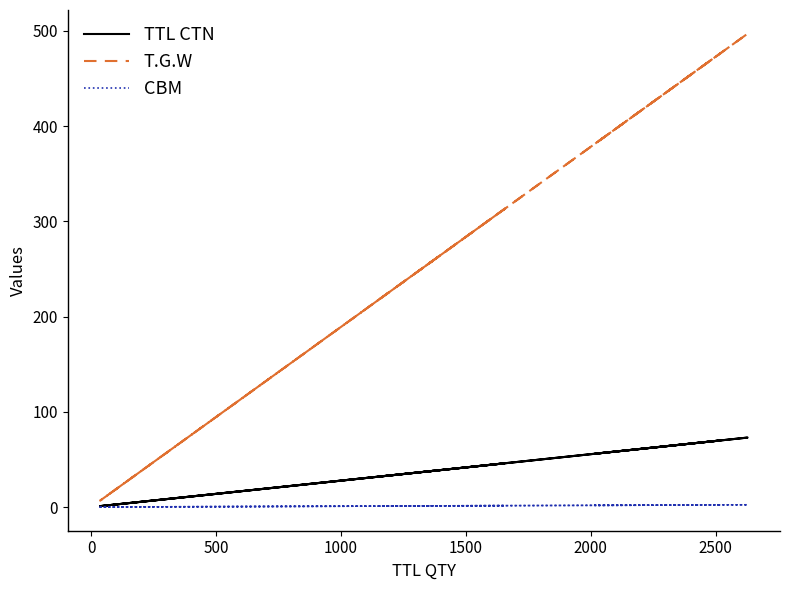

Is the value of TTL CTN at 9 greater than the value of CBM at 2500?

No